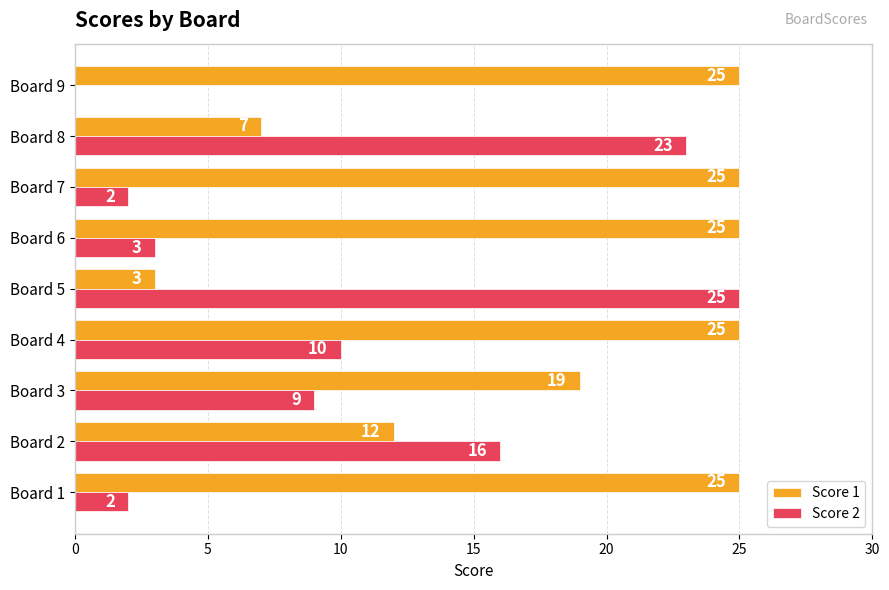

What is the sum of all Score 1 values?

166